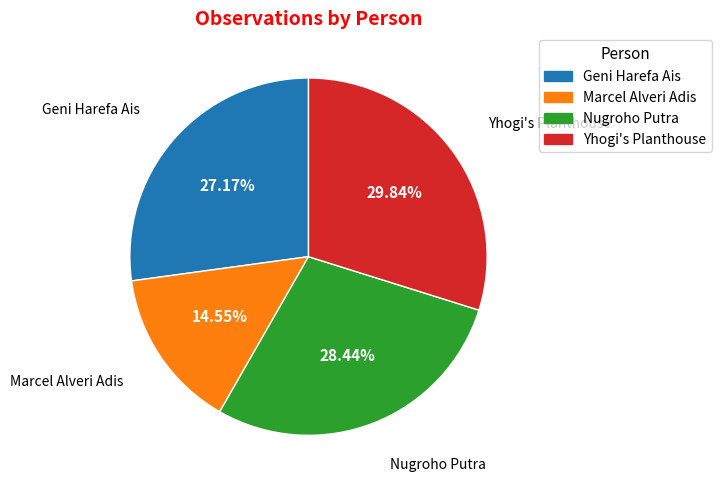

How many segments does this pie chart have?

4